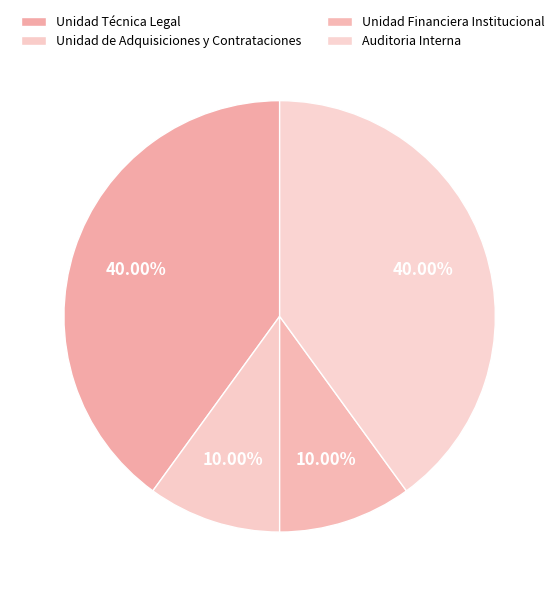

Count the number of slices in the pie.

4